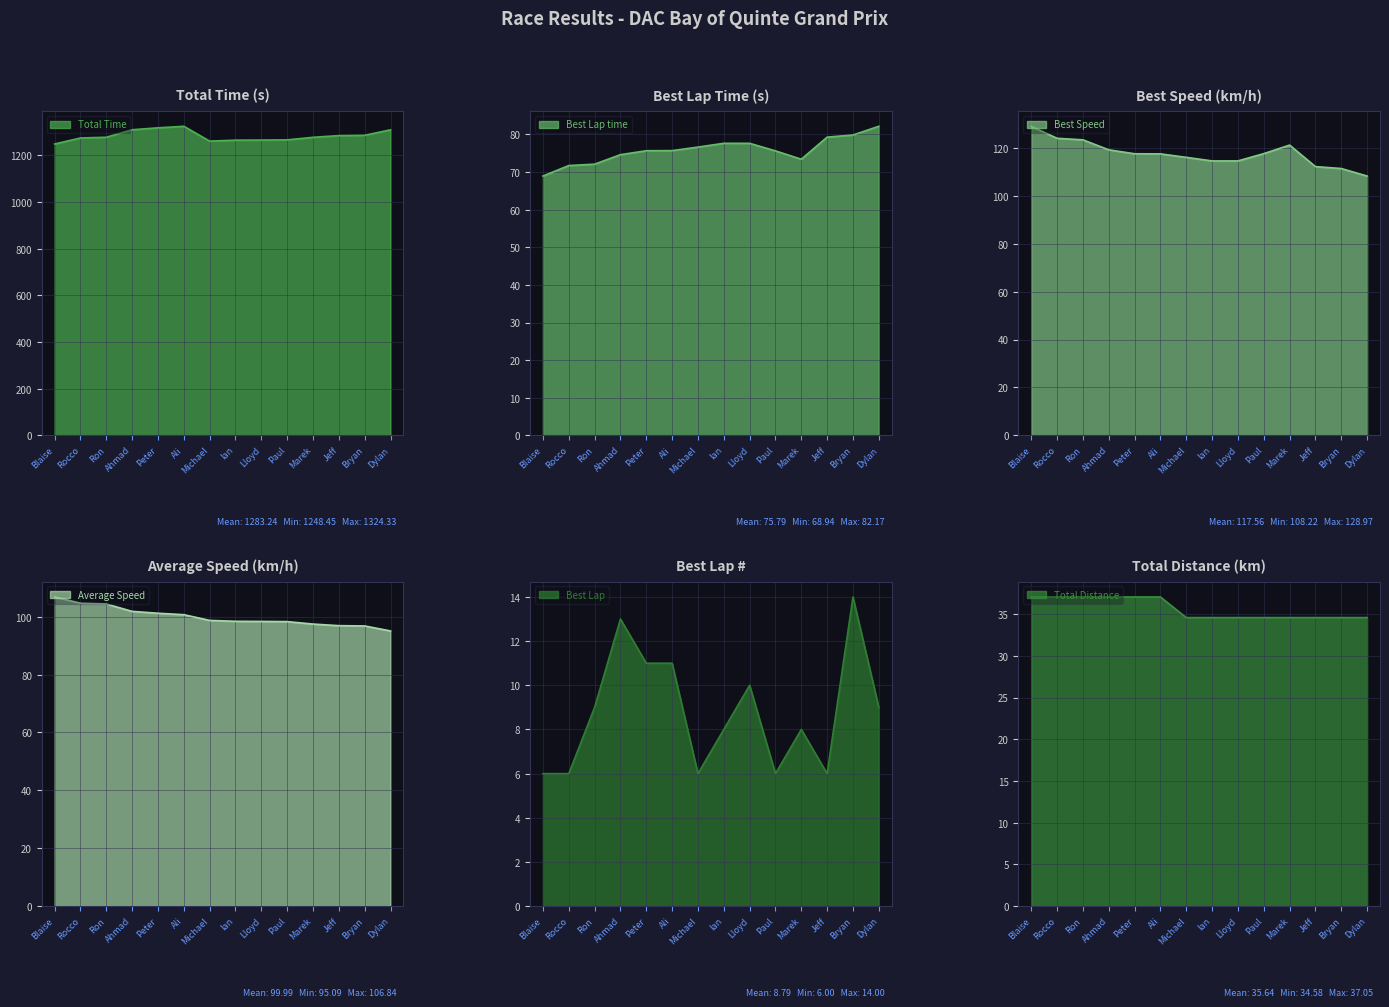

The Best Lap series shows 8 at Bryan. True or false?

False